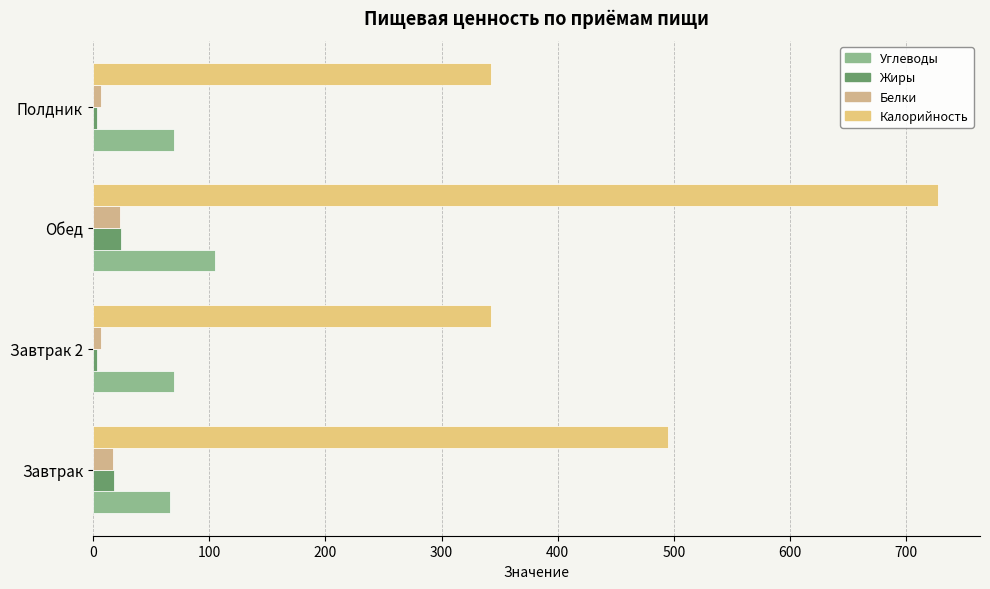

Reading left to right, extract all data points from this chart.

Углеводы: 66.0	69.8	105.0	69.8
Жиры: 18.0	3.2	24.0	3.2
Белки: 17.0	7.1	23.0	7.1
Калорийность: 495.0	342.4	727.0	342.4